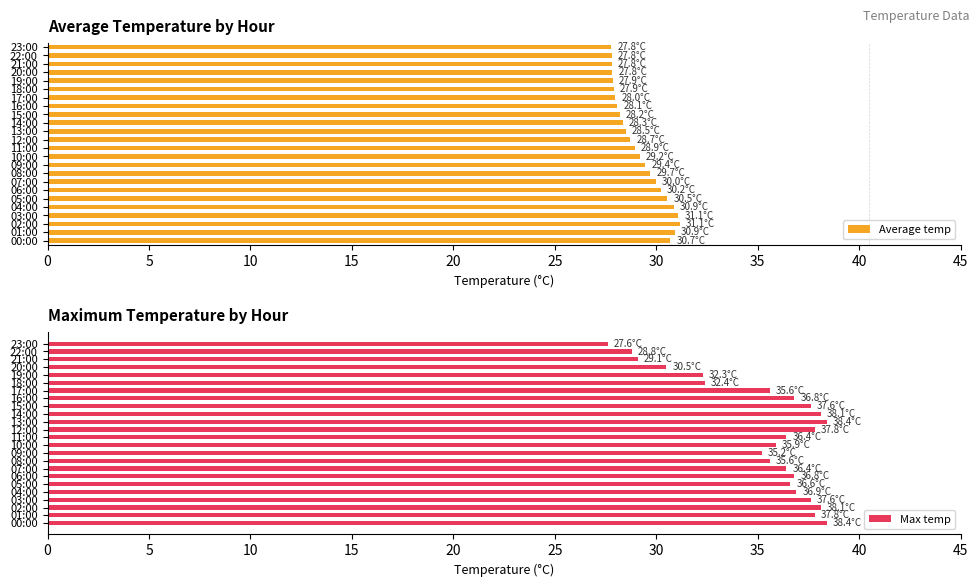

Reading right to left, extract all data points from this chart.

Average temp: 27.8	27.8	27.8	27.8	27.9	27.9	28.0	28.1	28.2	28.3	28.5	28.7	28.9	29.2	29.4	29.7	30.0	30.2	30.5	30.9	31.1	31.1	30.9	30.7
Max temp: 27.6	28.8	29.1	30.5	32.3	32.4	35.6	36.8	37.6	38.1	38.4	37.8	36.4	35.9	35.2	35.6	36.4	36.8	36.6	36.9	37.6	38.1	37.8	38.4